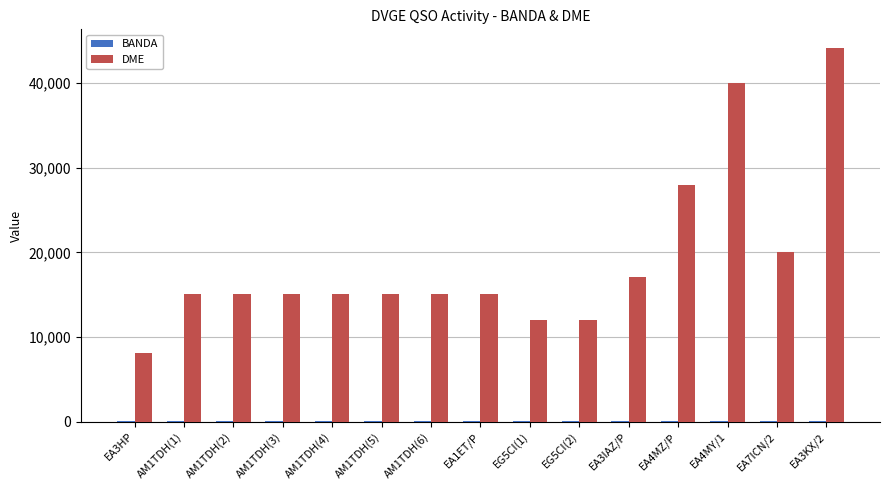

How many categories are shown in the chart?

15